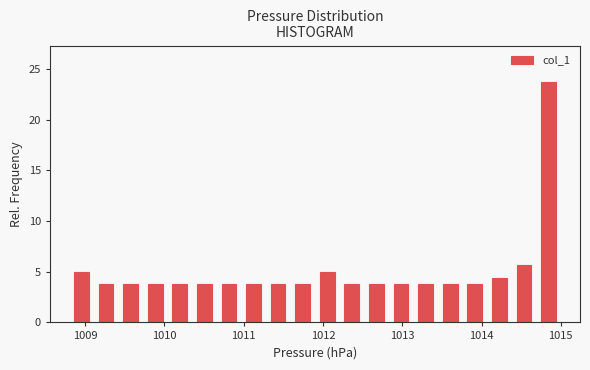

Around what value on the x-axis is the tallest bar? Give the approximate position of its centre, as read against the axis.

1014.8